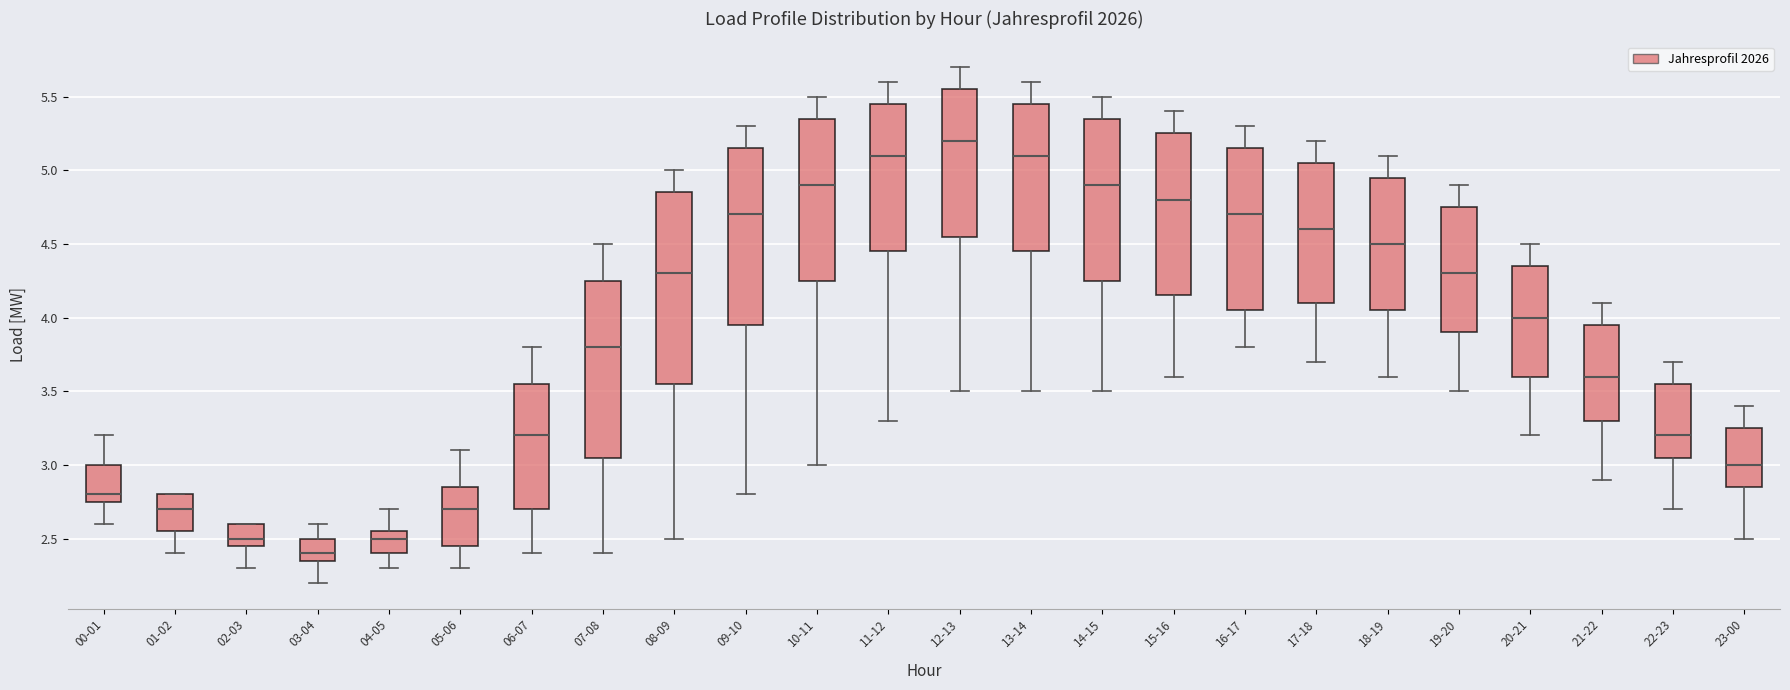

Reading left to right, transcribe this box plot: for each box, give where its median line is, the range the box spans, and where its two whiskers end, as read against the y-axis. The values are not printed on the chart, so give them approximately, as read against the axis.

00-01: median 2.80, box 2.75 to 3.00, whiskers 2.60 to 3.20
01-02: median 2.70, box 2.55 to 2.80, whiskers 2.40 to 2.80
02-03: median 2.50, box 2.45 to 2.60, whiskers 2.30 to 2.60
03-04: median 2.40, box 2.35 to 2.50, whiskers 2.20 to 2.60
04-05: median 2.50, box 2.40 to 2.55, whiskers 2.30 to 2.70
05-06: median 2.70, box 2.45 to 2.85, whiskers 2.30 to 3.10
06-07: median 3.20, box 2.70 to 3.55, whiskers 2.40 to 3.80
07-08: median 3.80, box 3.05 to 4.25, whiskers 2.40 to 4.50
08-09: median 4.30, box 3.55 to 4.85, whiskers 2.50 to 5.00
09-10: median 4.70, box 3.95 to 5.15, whiskers 2.80 to 5.30
10-11: median 4.90, box 4.25 to 5.35, whiskers 3.00 to 5.50
11-12: median 5.10, box 4.45 to 5.45, whiskers 3.30 to 5.60
12-13: median 5.20, box 4.55 to 5.55, whiskers 3.50 to 5.70
13-14: median 5.10, box 4.45 to 5.45, whiskers 3.50 to 5.60
14-15: median 4.90, box 4.25 to 5.35, whiskers 3.50 to 5.50
15-16: median 4.80, box 4.15 to 5.25, whiskers 3.60 to 5.40
16-17: median 4.70, box 4.05 to 5.15, whiskers 3.80 to 5.30
17-18: median 4.60, box 4.10 to 5.05, whiskers 3.70 to 5.20
18-19: median 4.50, box 4.05 to 4.95, whiskers 3.60 to 5.10
19-20: median 4.30, box 3.90 to 4.75, whiskers 3.50 to 4.90
20-21: median 4.00, box 3.60 to 4.35, whiskers 3.20 to 4.50
21-22: median 3.60, box 3.30 to 3.95, whiskers 2.90 to 4.10
22-23: median 3.20, box 3.05 to 3.55, whiskers 2.70 to 3.70
23-00: median 3.00, box 2.85 to 3.25, whiskers 2.50 to 3.40